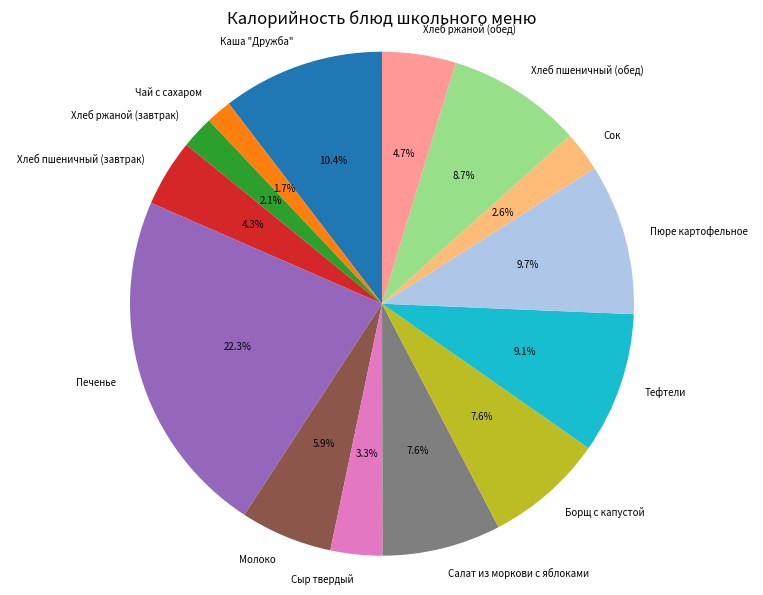

To the nearest percent, what is the difference between the Хлеб ржаной (завтрак) and Хлеб пшеничный (обед) slice percentages?

7%